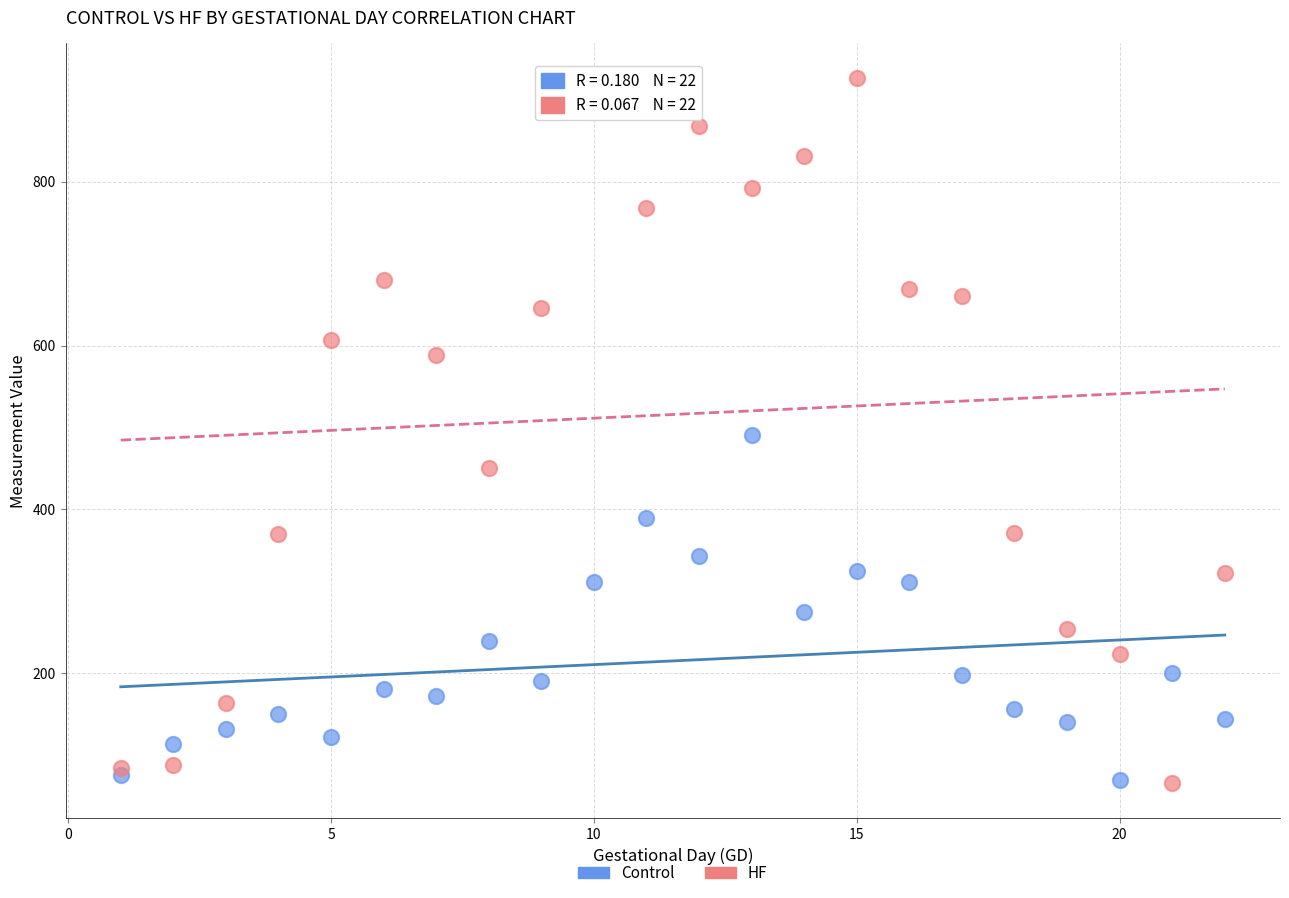

Which series has the widest spread of Y values?

HF